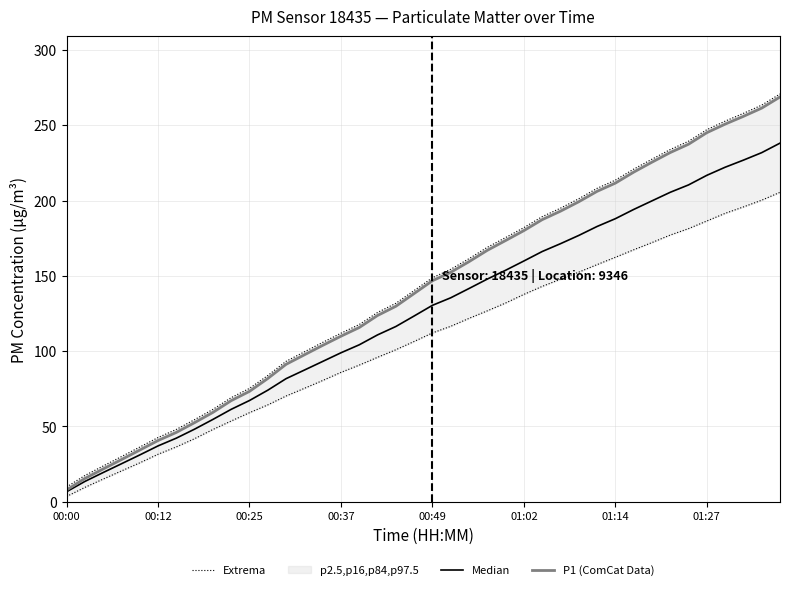

What is the minimum value for P1 (ComCat Data)?

7.8